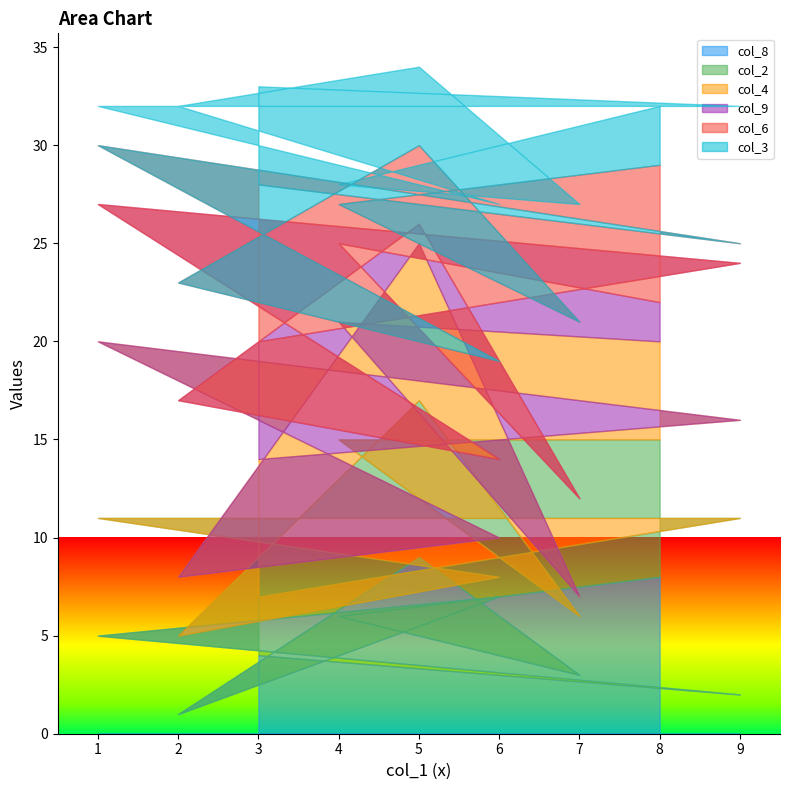

The col_8 series shows 9 at 4. True or false?

False